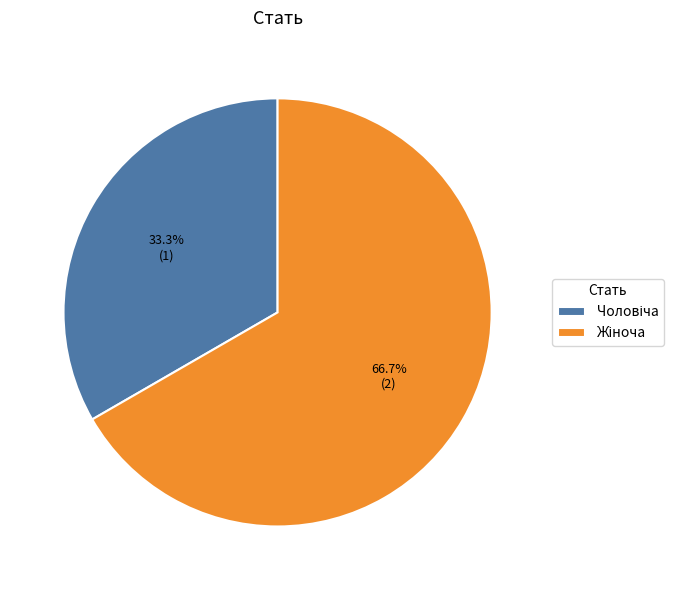

Is there any slice that represents more than half of the pie?

Yes